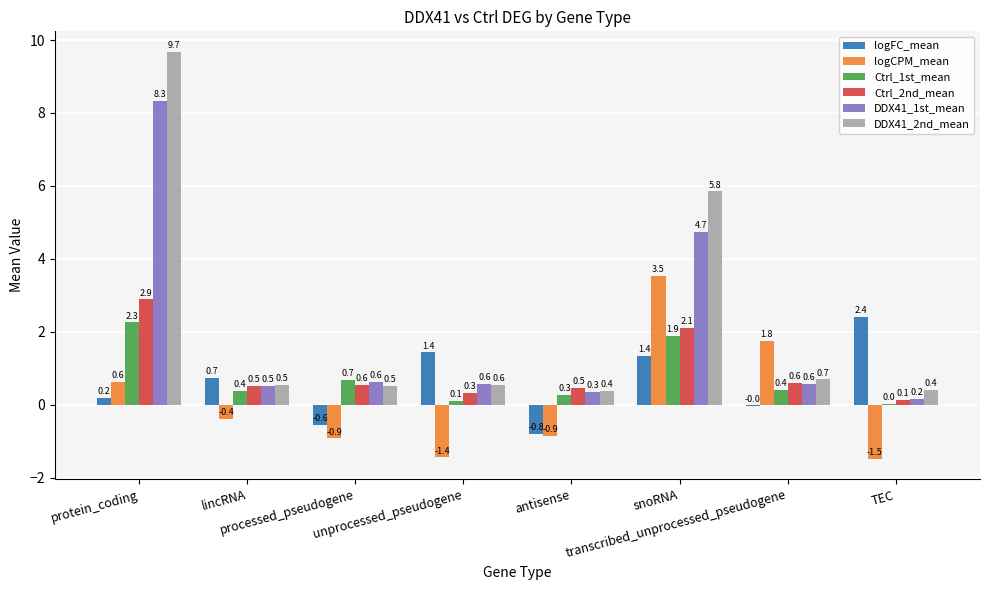

How many categories are shown in the chart?

8